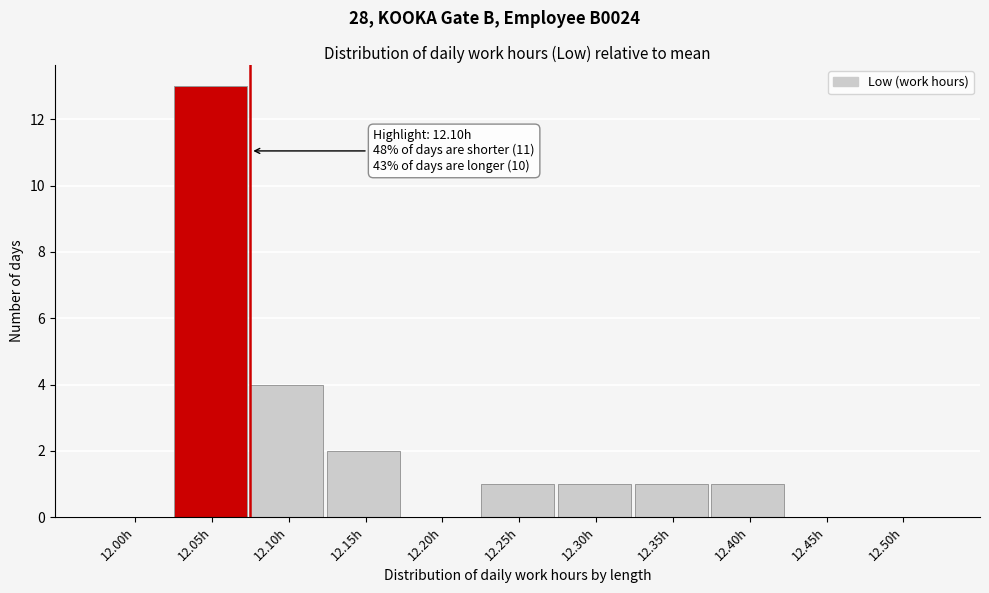

Reading left to right, what are all the values shown in this chart?

12.00h=0	12.05h=13	12.10h=4	12.15h=2	12.20h=0	12.25h=1	12.30h=1	12.35h=1	12.40h=1	12.45h=0	12.50h=0